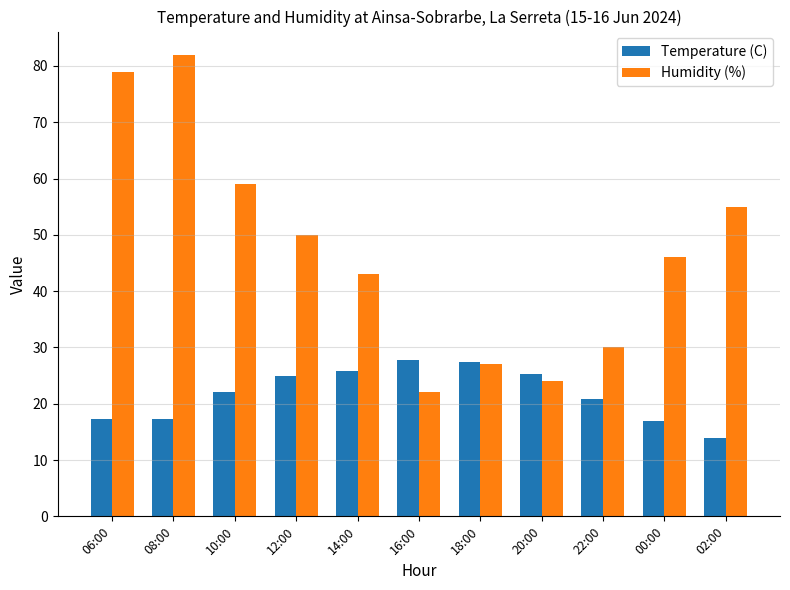

What position from the left is 06:00?

1